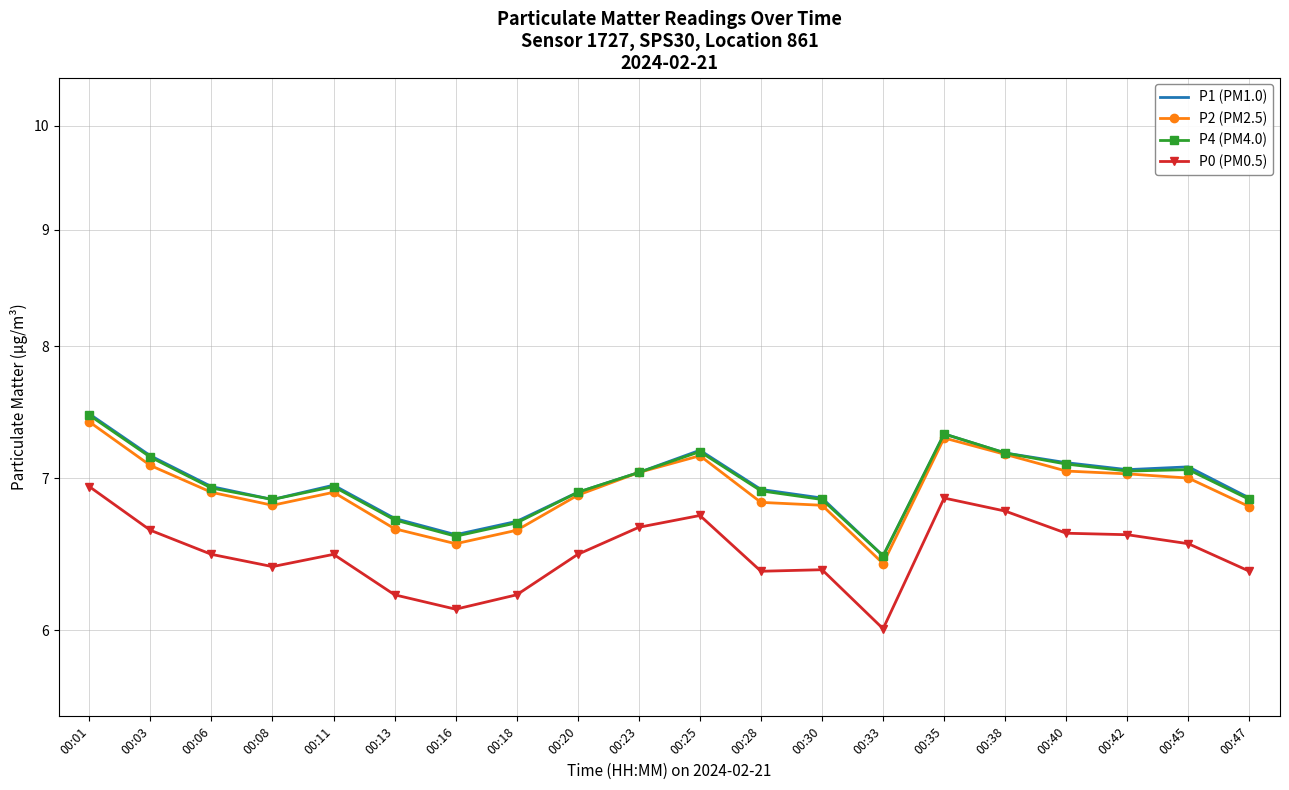

How many lines are shown in the chart?

4